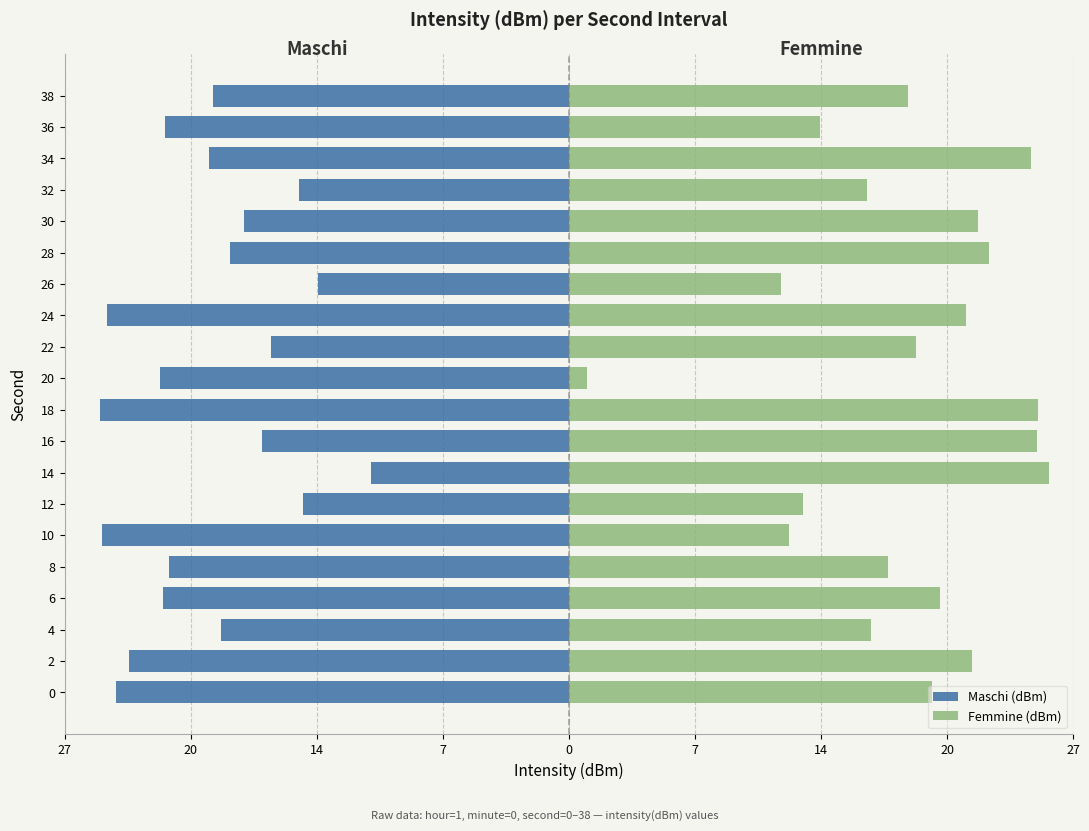

The Maschi (dBm) series shows -5.5 at 4. True or false?

False